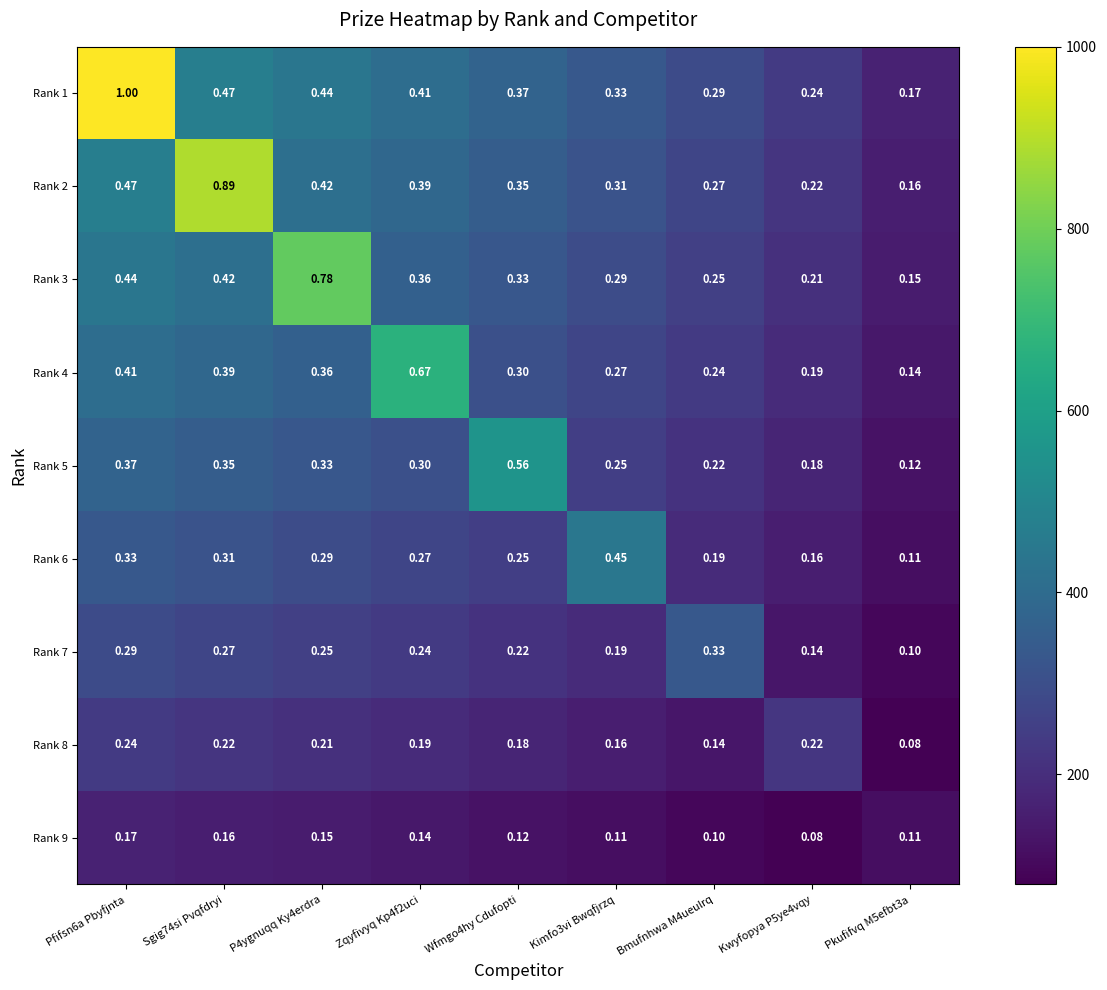

Which series has the largest total across all categories?

Rank 1